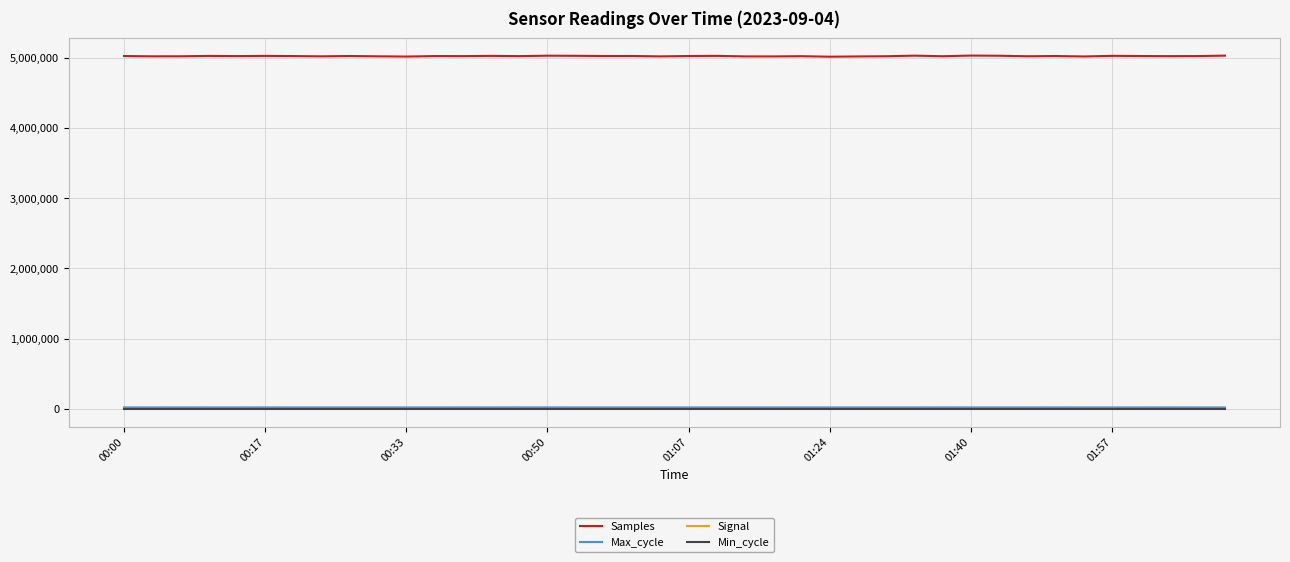

Does the chart have visible grid lines?

Yes